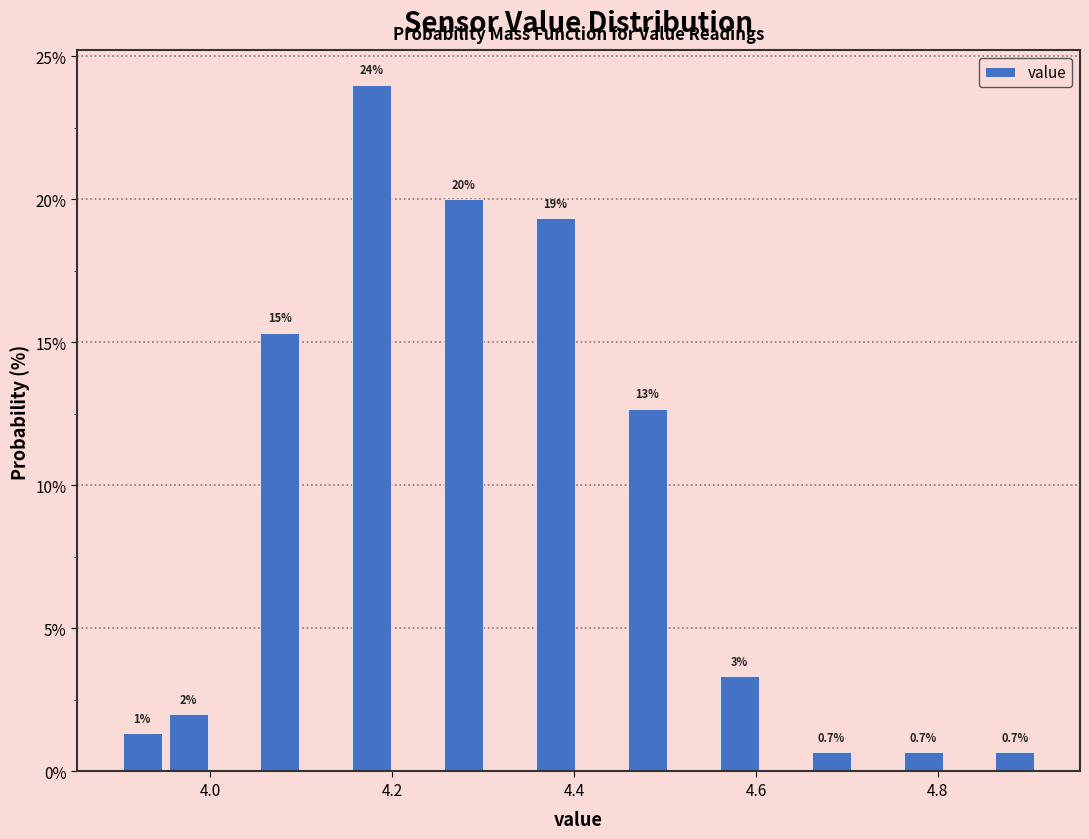

Around what value on the x-axis is the tallest bar? Give the approximate position of its centre, as read against the axis.

4.18